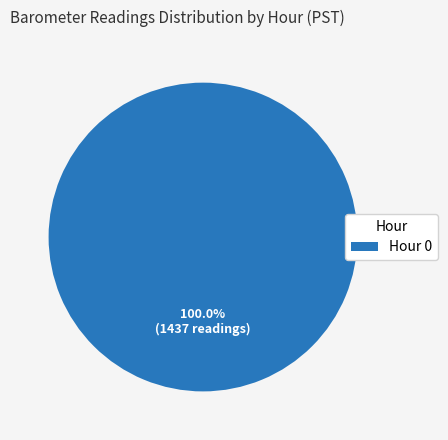

Which category accounts for the majority?

Hour 0